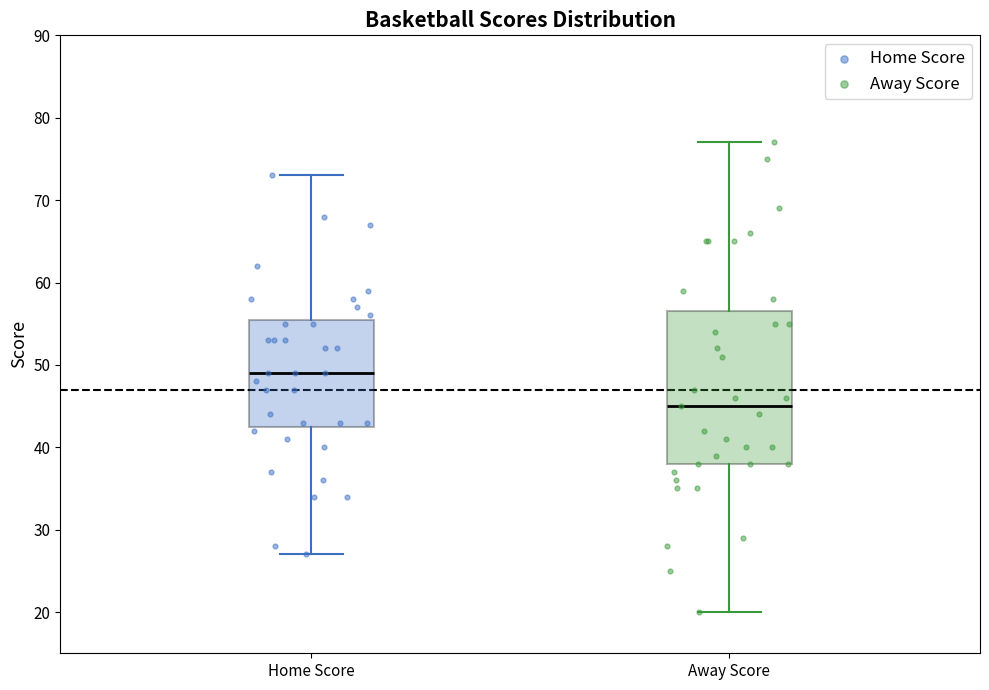

Reading left to right, transcribe this box plot: for each box, give where its median line is, the range the box spans, and where its two whiskers end, as read against the y-axis. The values are not printed on the chart, so give them approximately, as read against the axis.

Home Score: median 49, box 43 to 56, whiskers 27 to 73
Away Score: median 45, box 38 to 57, whiskers 20 to 77